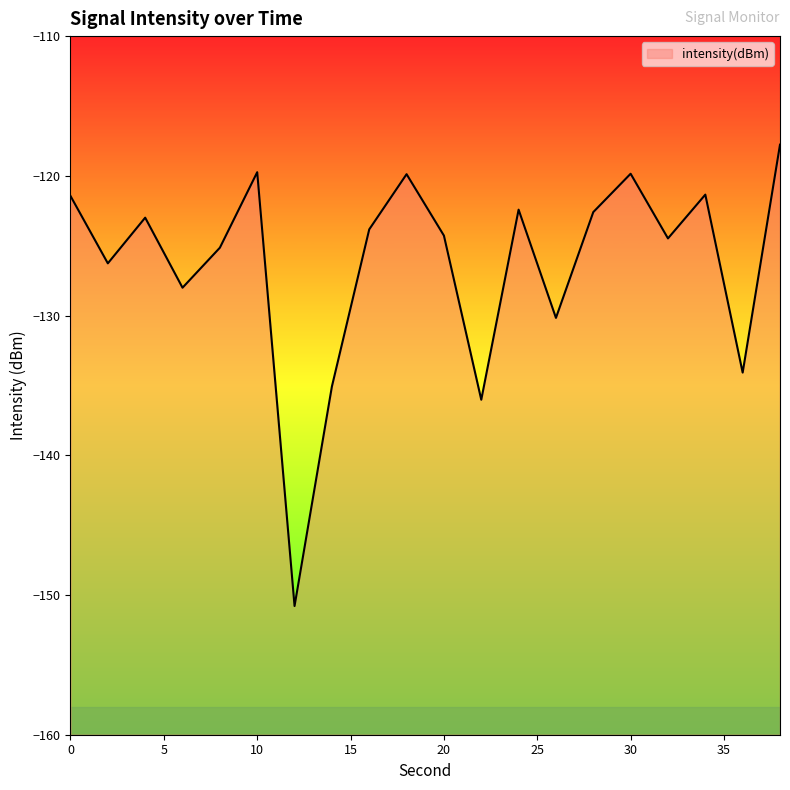

True or false: the data shows -230.1 at 22.

False